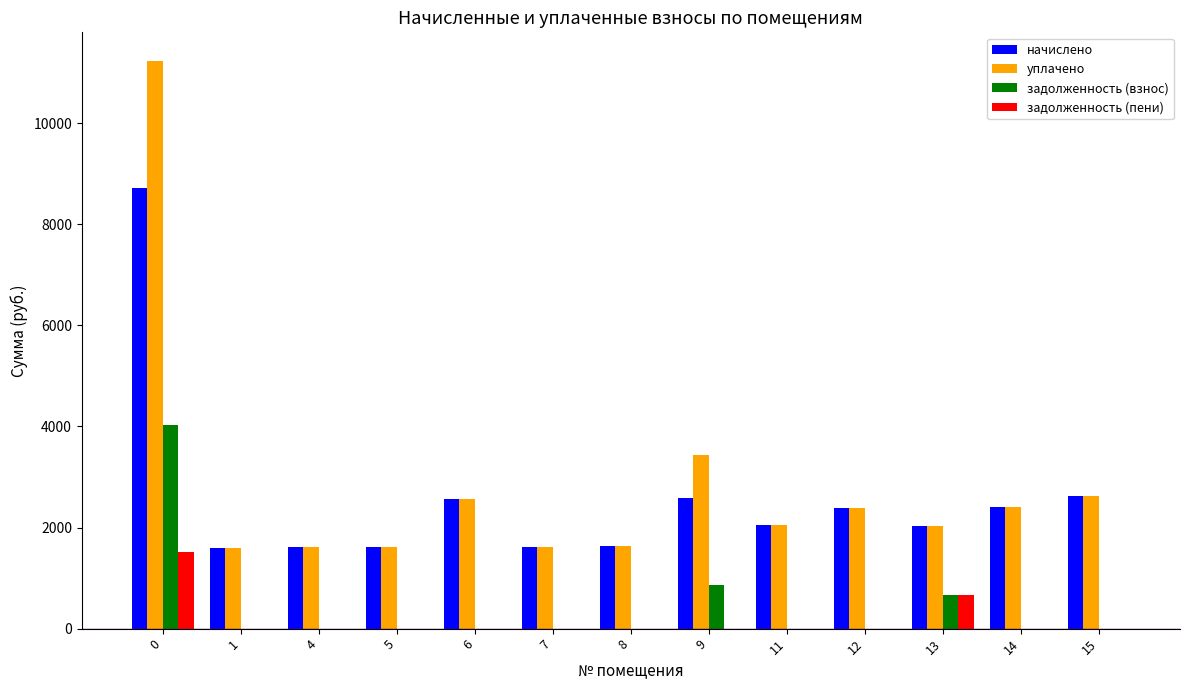

Are the bars horizontal?

No